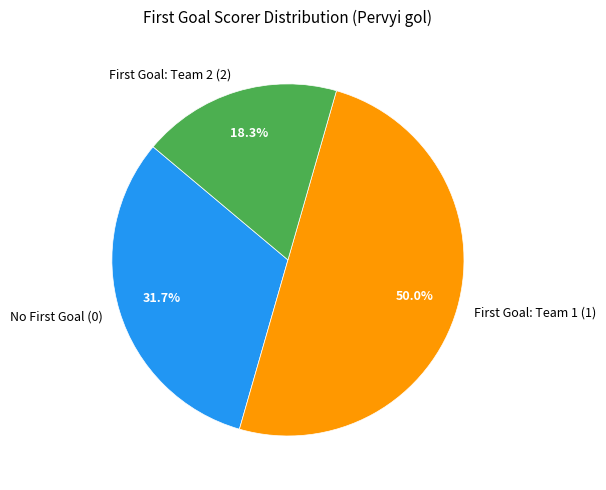

What is the largest slice in the pie chart?

First Goal: Team 1 (1)